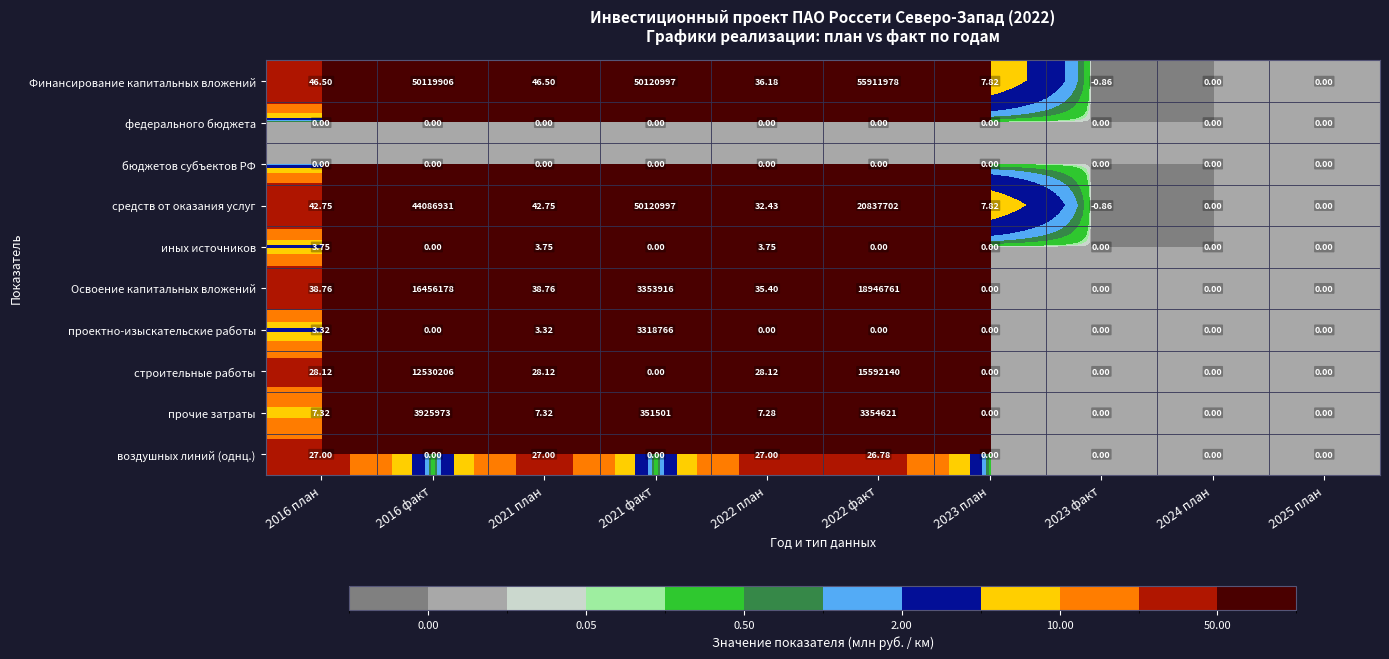

At which category is the sum across all series the highest?

2016 факт